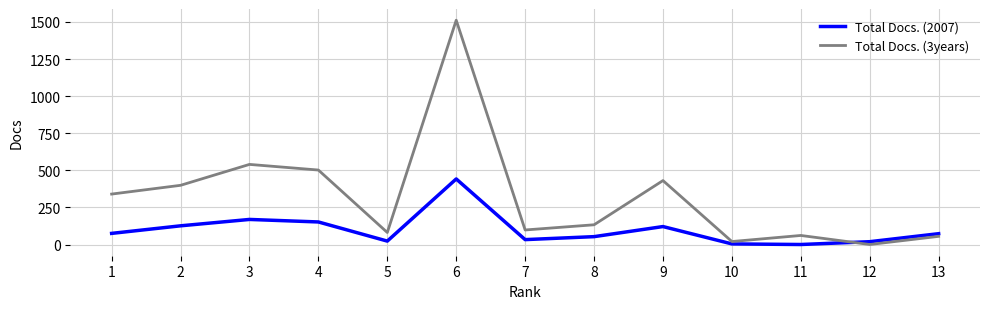

Which label corresponds to the largest value in the chart?

6